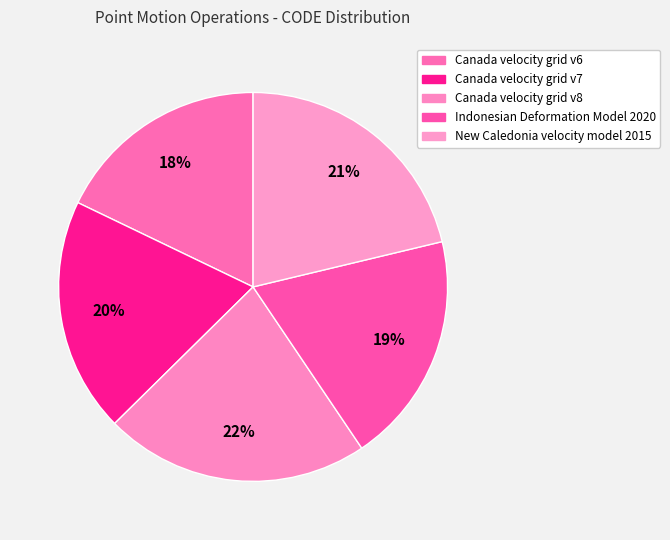

Which has a higher value, Canada velocity grid v8 or Indonesian Deformation Model 2020?

Canada velocity grid v8